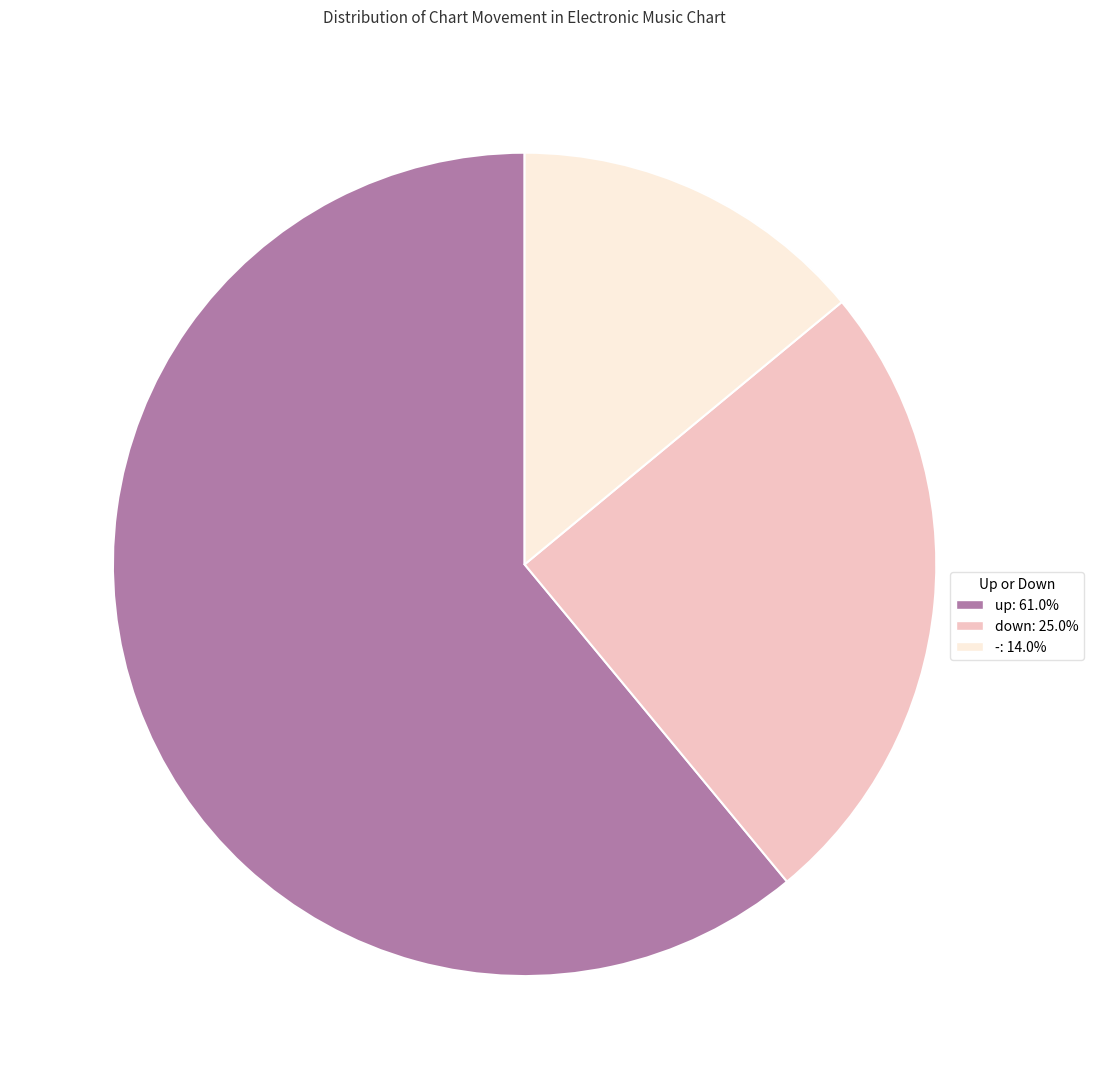

Combined, do up and down account for over 50%?

Yes